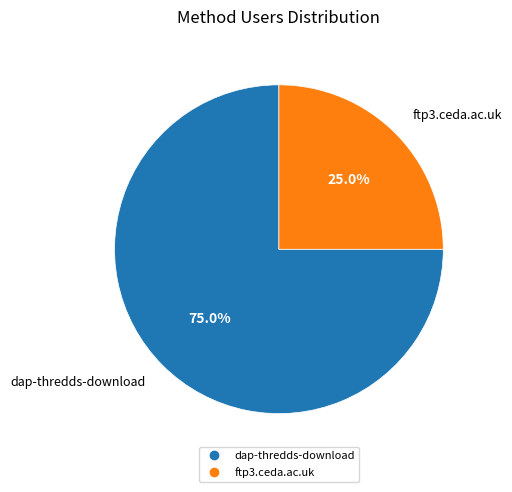

To the nearest percent, what is the average slice percentage?

50%